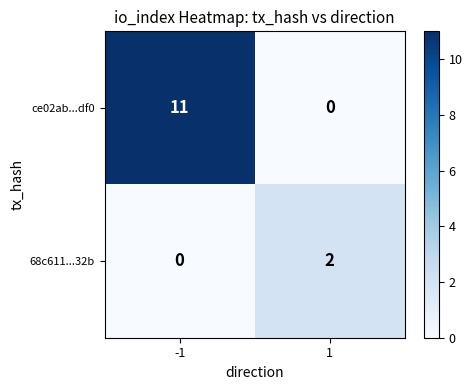

Reading right to left, extract all data points from this chart.

ce02ab...df0: 0	11
68c611...32b: 2	0